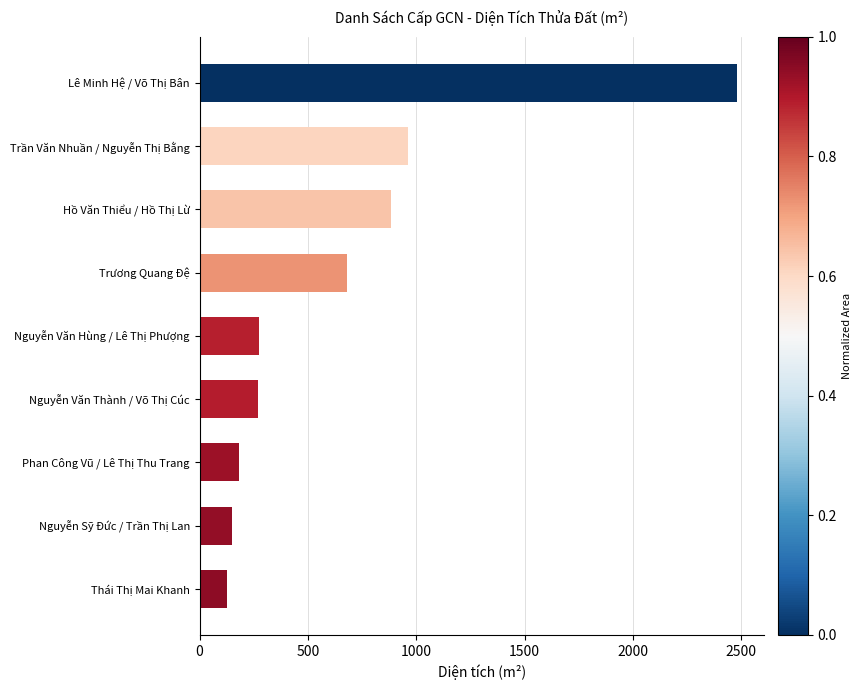

Is it true that the value at Lê Minh Hệ / Võ Thị Bân is 2482.0?

True